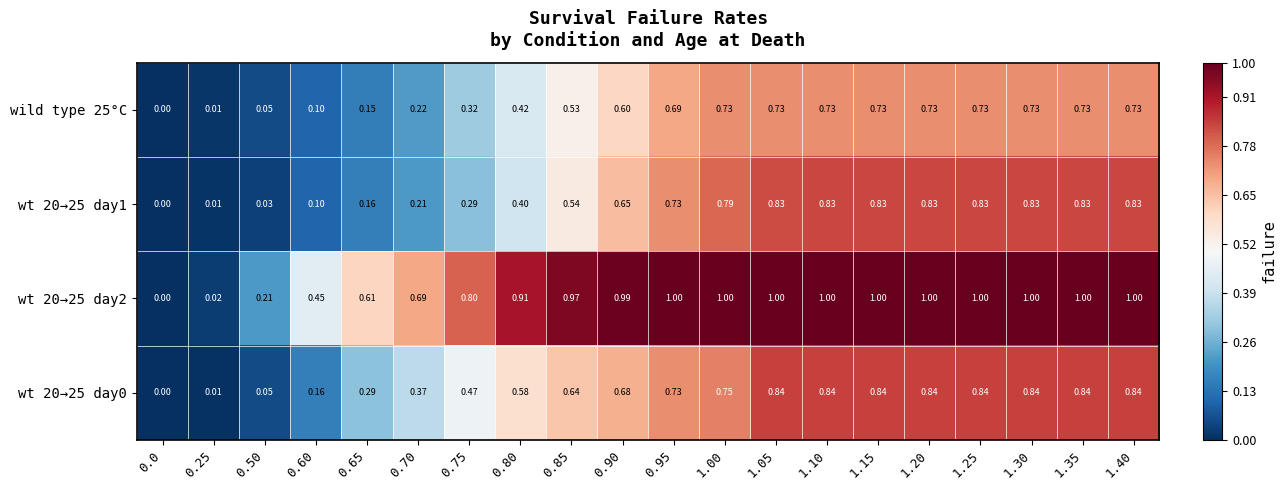

Rank the series at 1.20 from highest to lowest value.

wt 20→25 day2, wt 20→25 day0, wt 20→25 day1, wild type 25°C